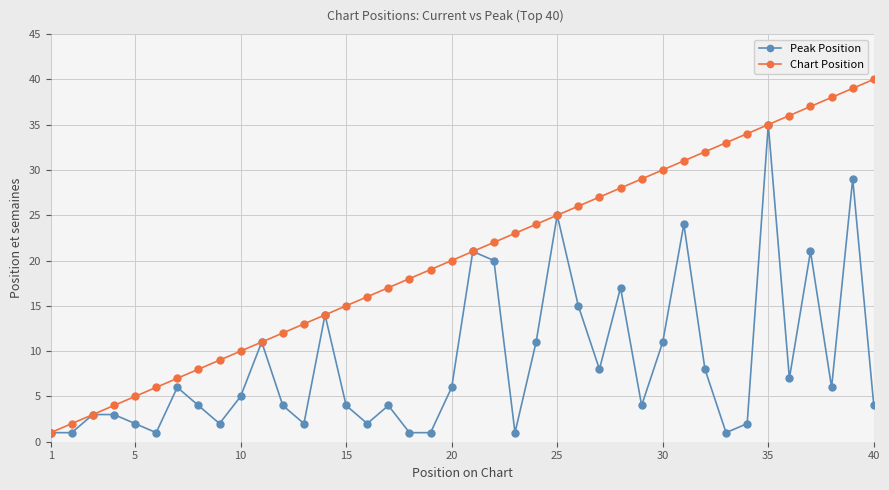

What is the lowest value of the Peak Position series?

1